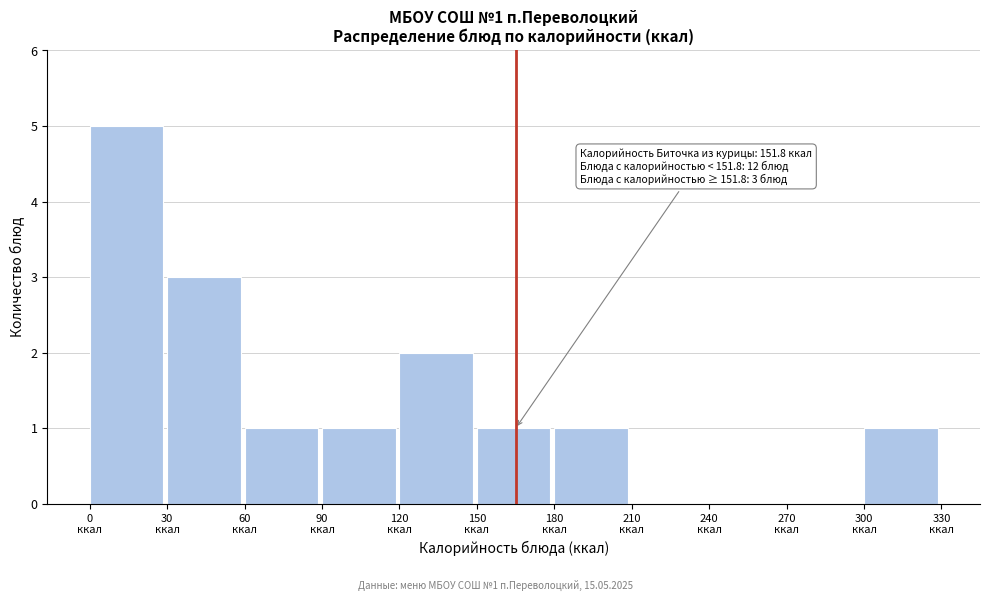

Over which range of the x-axis is the bar tallest?

0 to 30